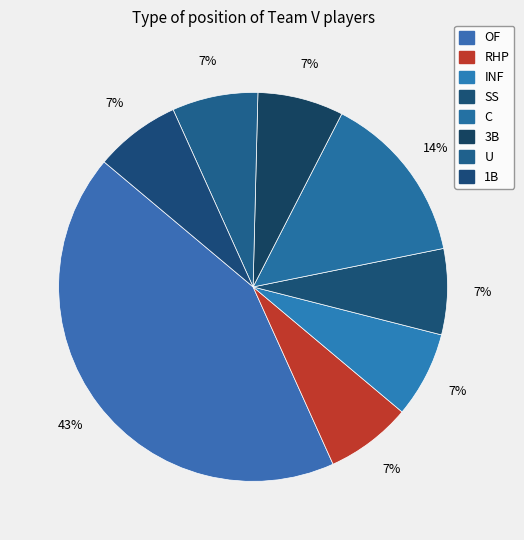

What percentage is NOT represented by RHP?

92.9%